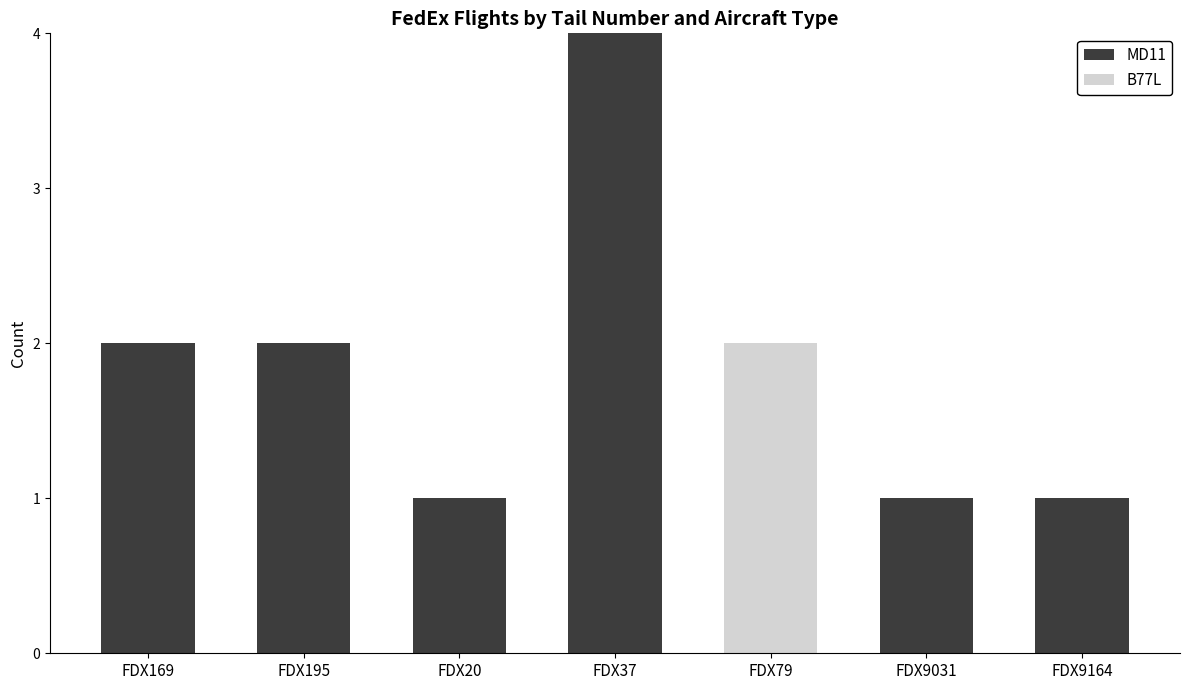

What is the sum of all MD11 values?

11